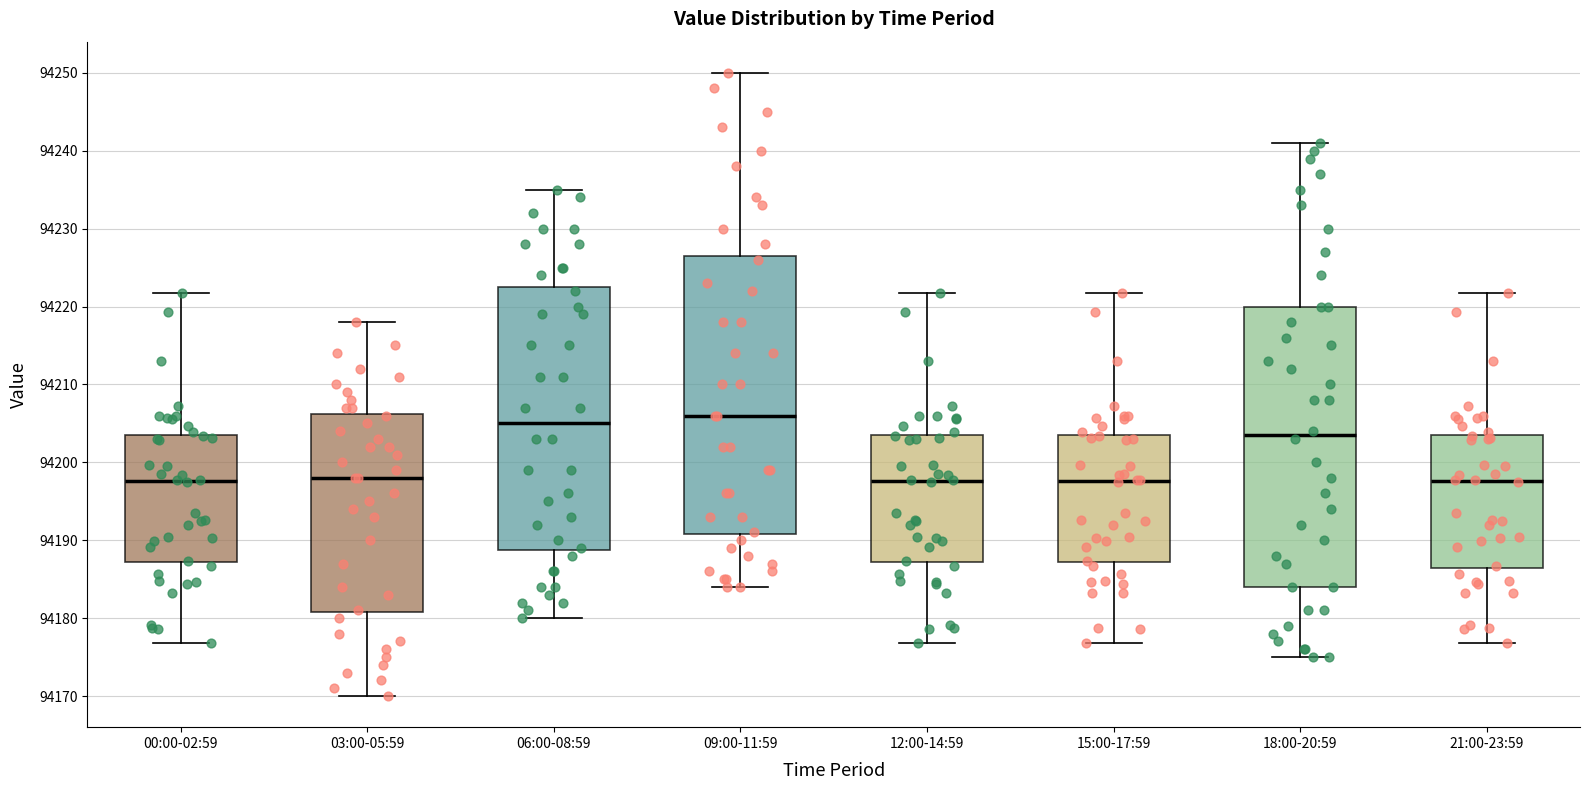

Reading left to right, transcribe this box plot: for each box, give where its median line is, the range the box spans, and where its two whiskers end, as read against the y-axis. The values are not printed on the chart, so give them approximately, as read against the axis.

00:00-02:59: median 94198, box 94187 to 94204, whiskers 94177 to 94222
03:00-05:59: median 94198, box 94181 to 94206, whiskers 94170 to 94218
06:00-08:59: median 94205, box 94189 to 94223, whiskers 94180 to 94235
09:00-11:59: median 94206, box 94191 to 94227, whiskers 94184 to 94250
12:00-14:59: median 94198, box 94187 to 94204, whiskers 94177 to 94222
15:00-17:59: median 94198, box 94187 to 94204, whiskers 94177 to 94222
18:00-20:59: median 94204, box 94184 to 94220, whiskers 94175 to 94241
21:00-23:59: median 94198, box 94186 to 94204, whiskers 94177 to 94222